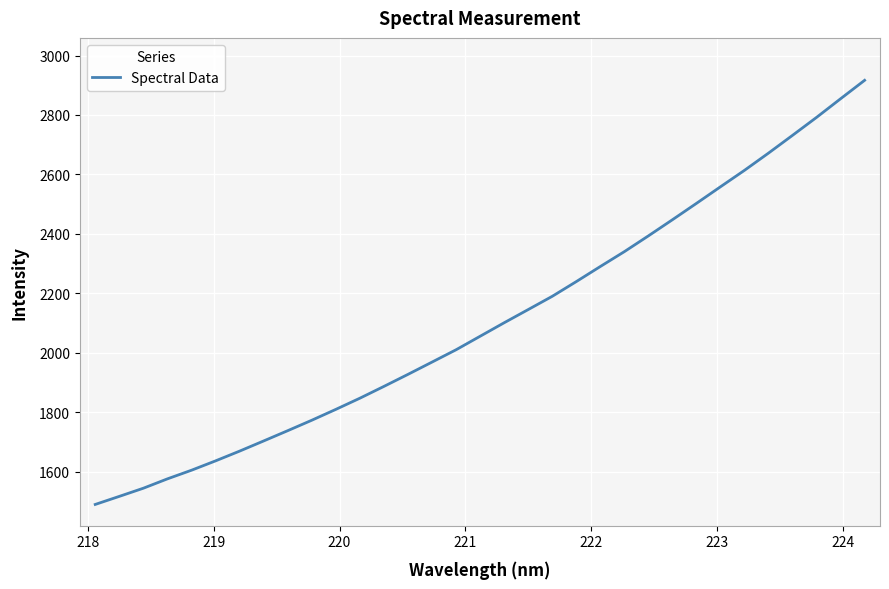

What is the smallest value displayed?

1489.1